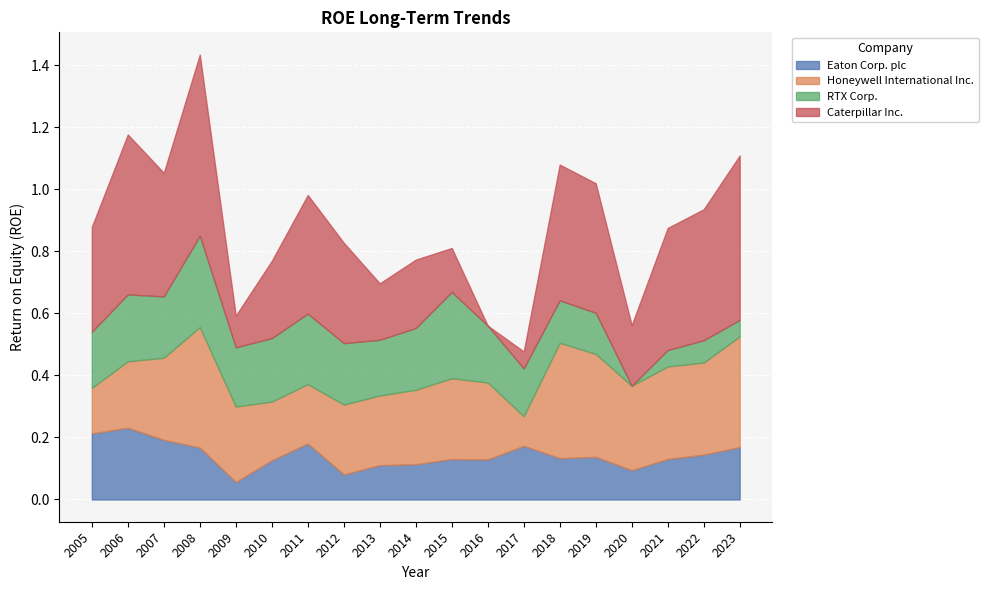

Which series has the largest total across all categories?

Caterpillar Inc.